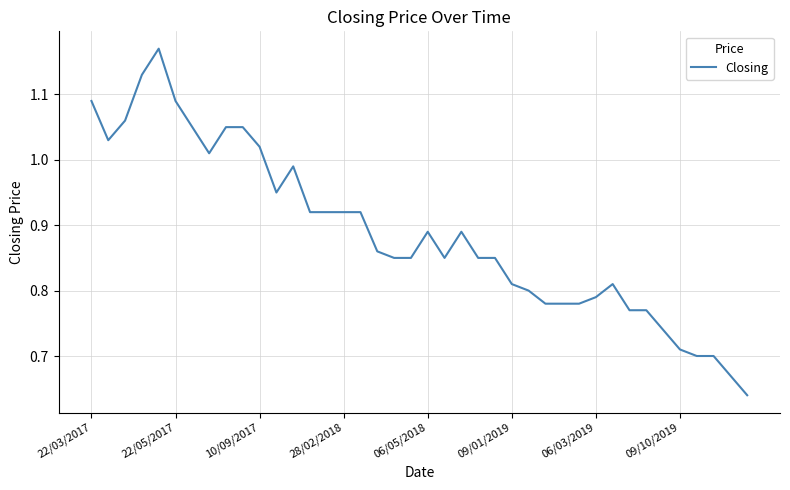

What is the difference between the maximum and minimum values?

0.5